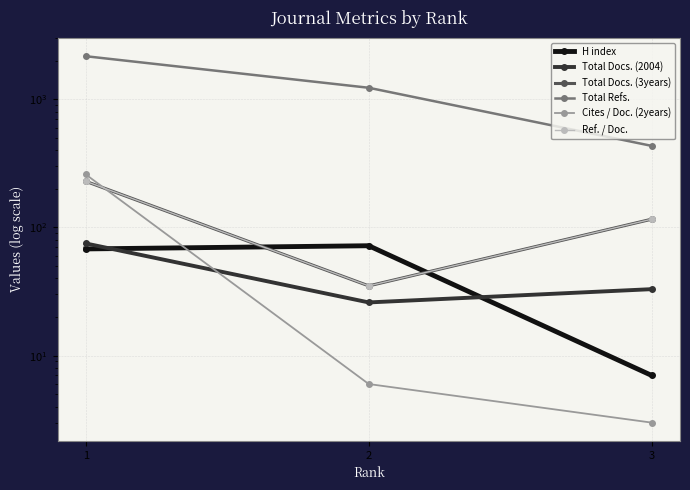

Which category has the highest value in the Ref. / Doc. series?

1